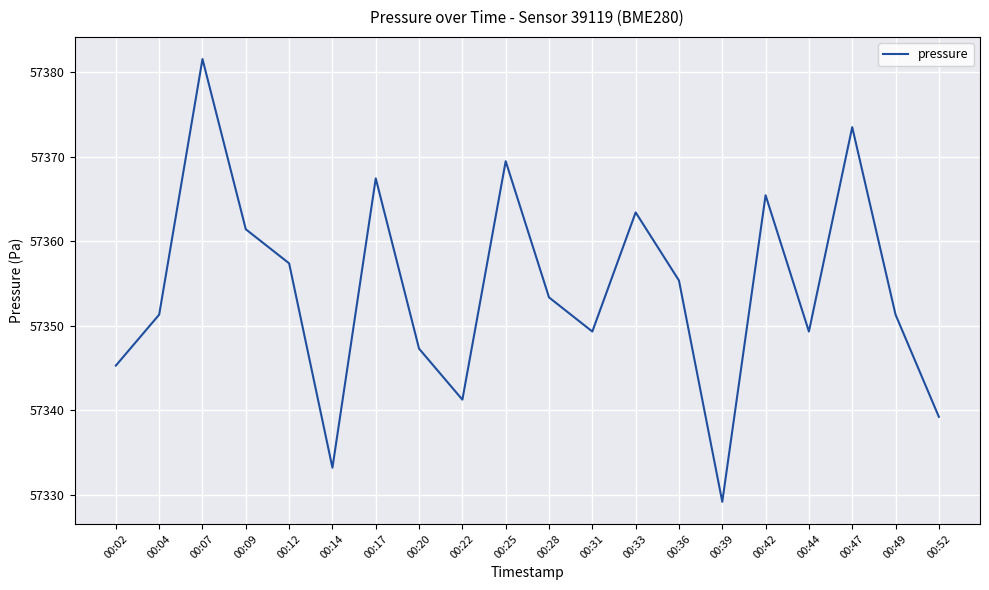

What is the greatest value displayed?

57381.6